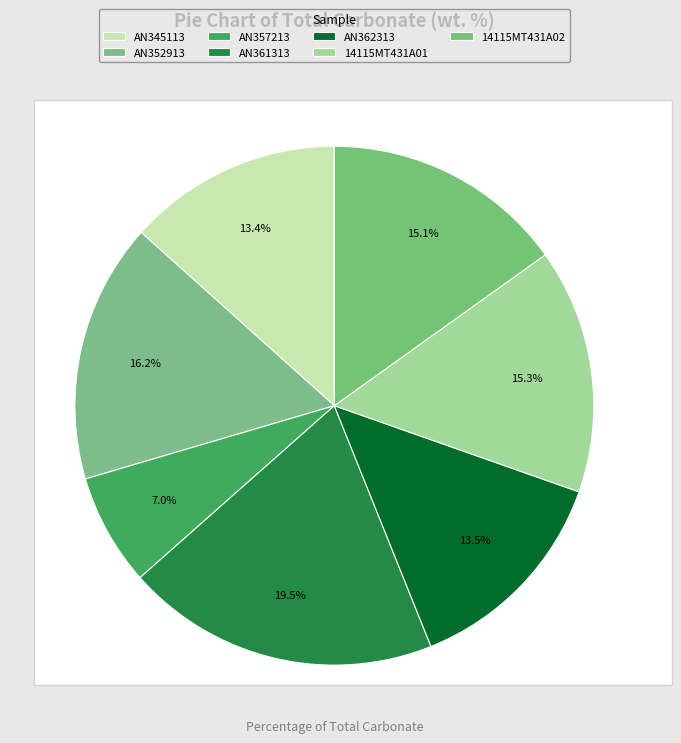

What is the smallest slice in the pie chart?

AN357213